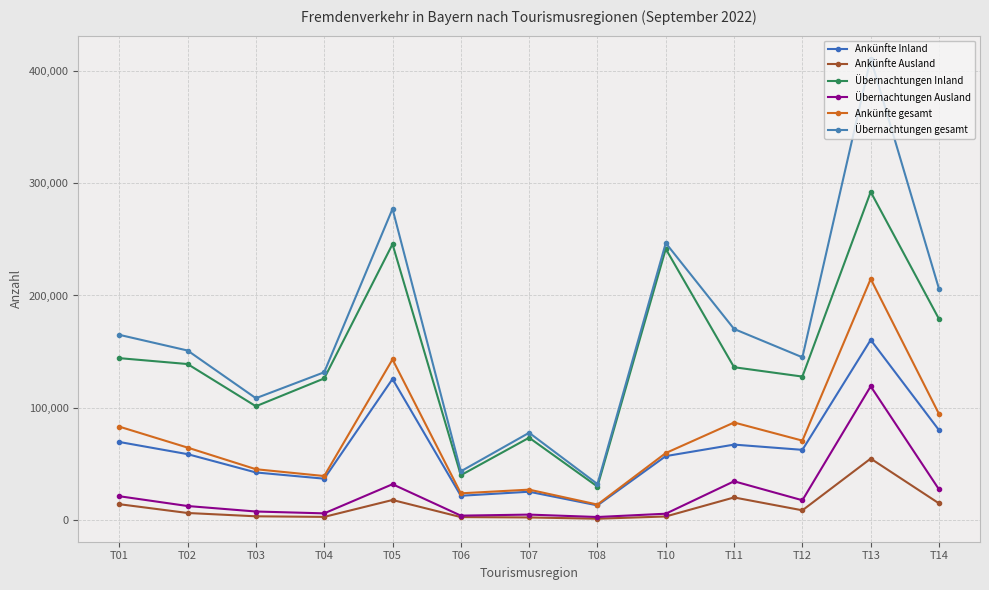

What are all the series names shown in the legend?

Ankünfte Inland, Ankünfte Ausland, Übernachtungen Inland, Übernachtungen Ausland, Ankünfte gesamt, Übernachtungen gesamt